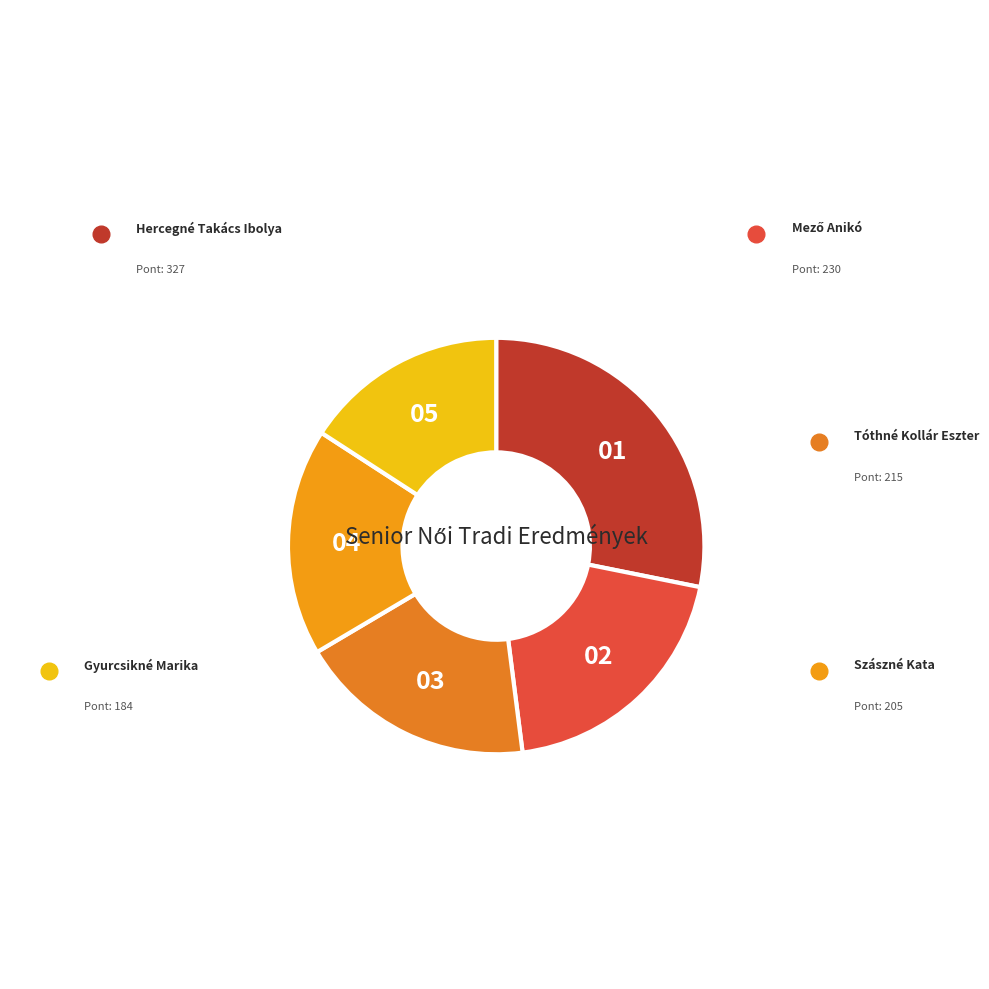

Rank the categories by value from highest to lowest.

Hercegné Takács Ibolya, Mező Anikó, Tóthné Kollár Eszter, Szászné Kata, Gyurcsikné Marika